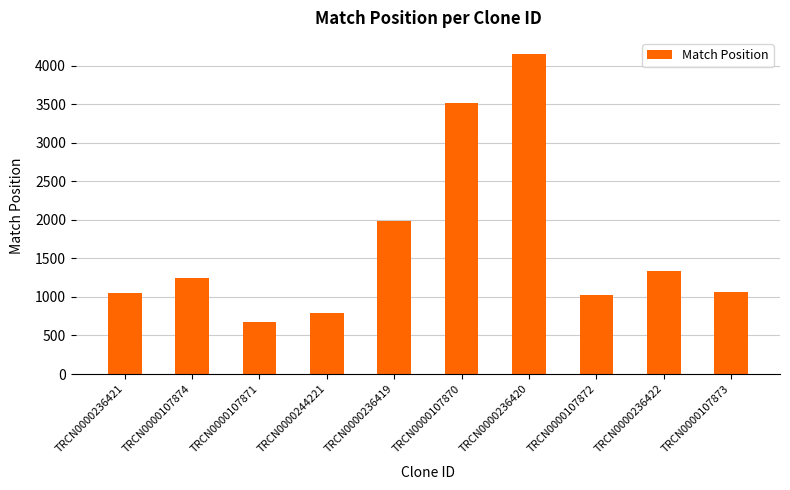

What is the greatest value displayed?

4154